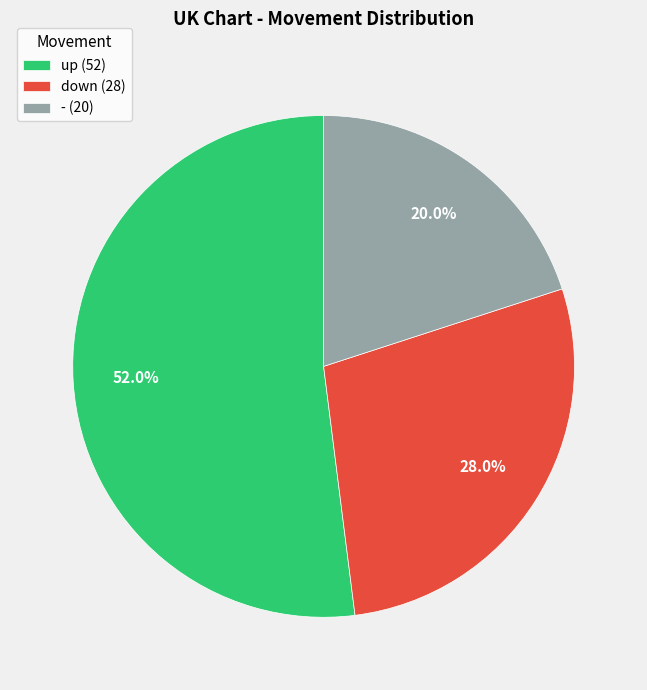

Is the sum of down and - greater than half?

No